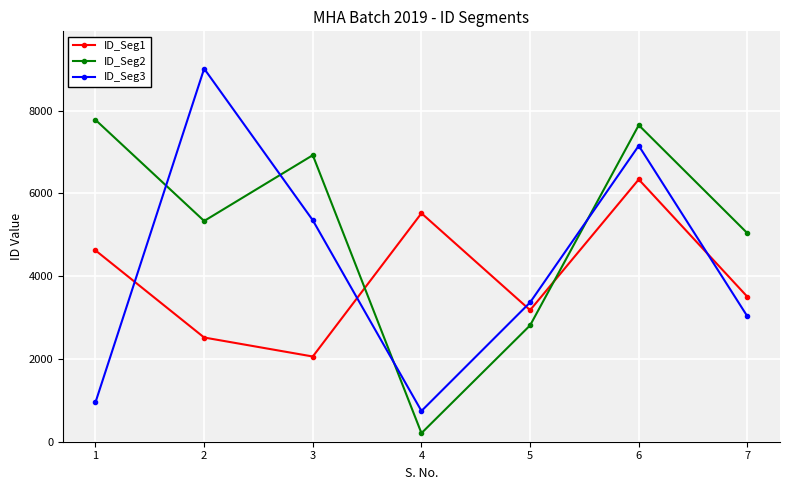

What are all the series names shown in the legend?

ID_Seg1, ID_Seg2, ID_Seg3